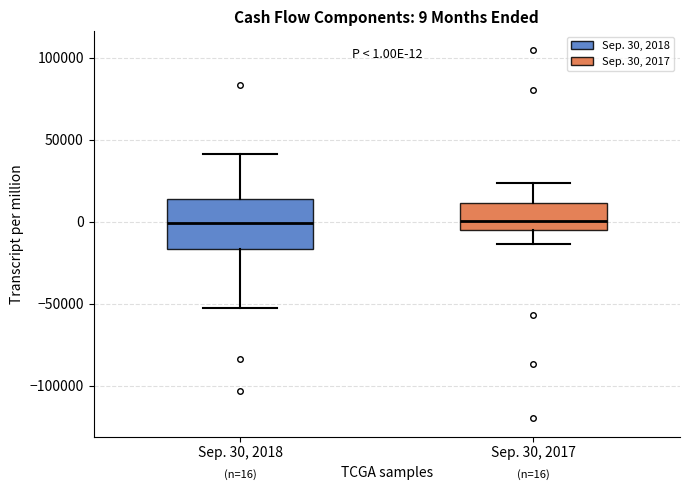

Comparing the boxes themselves (not the whiskers), which one is the tallest?

Sep. 30, 2018